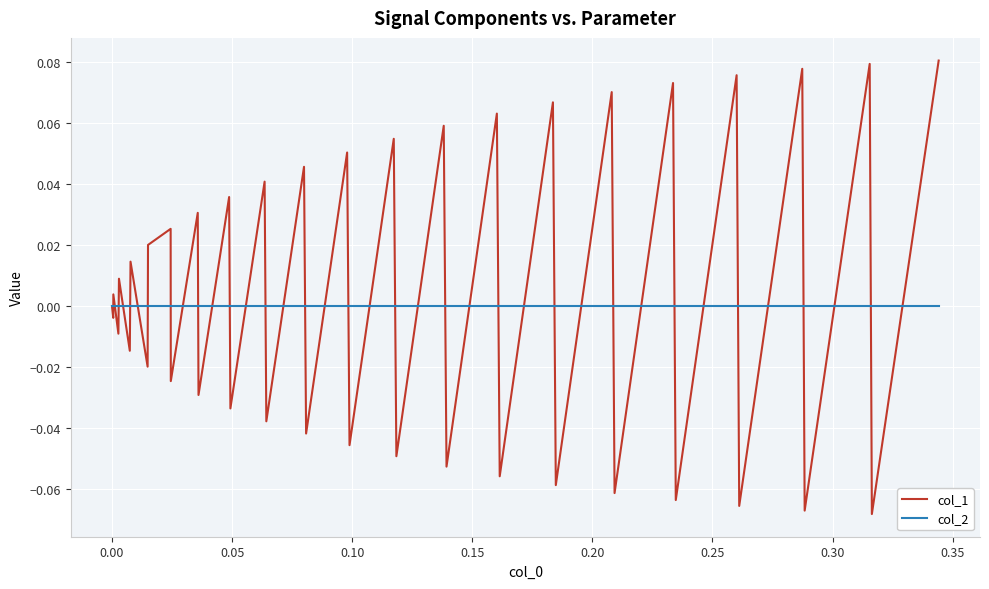

Which series has the largest total across all categories?

col_1